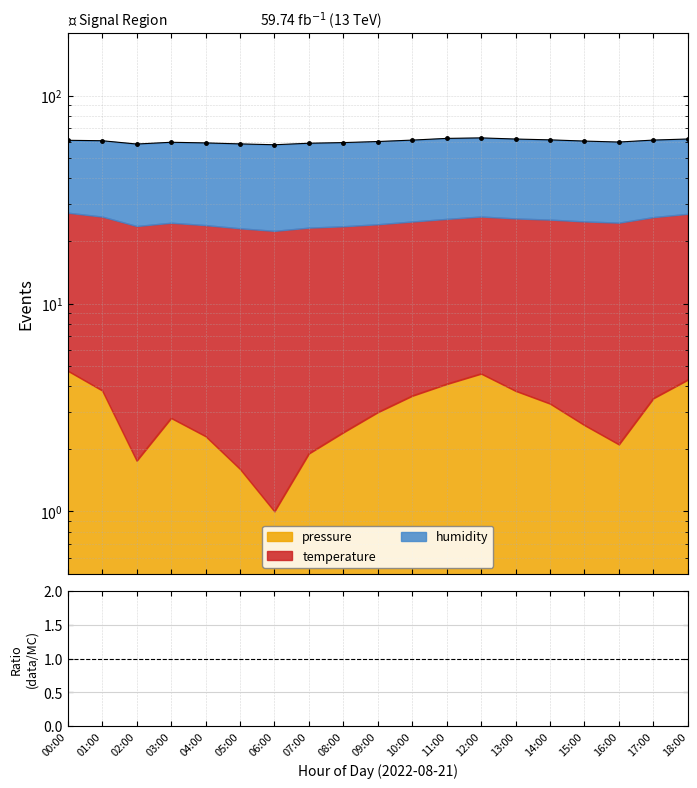

How many lines are shown in the chart?

1